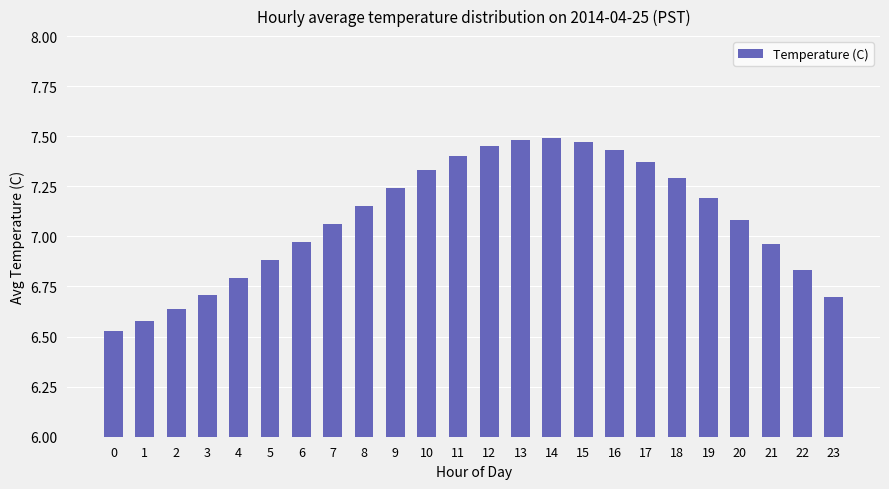

Where does the data first go above 7?

7